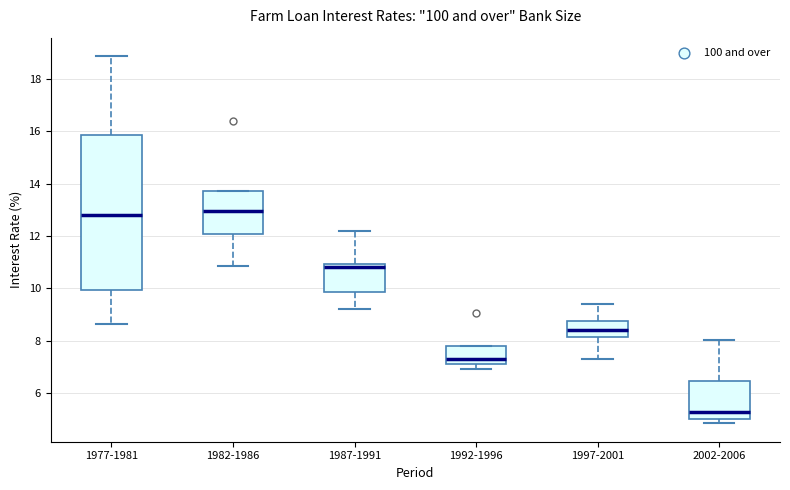

Reading left to right, transcribe this box plot: for each box, give where its median line is, the range the box spans, and where its two whiskers end, as read against the y-axis. The values are not printed on the chart, so give them approximately, as read against the axis.

1977-1981: median 12.8, box 10.0 to 15.8, whiskers 8.6 to 18.8
1982-1986: median 13.0, box 12.0 to 13.8, whiskers 10.8 to 13.8
1987-1991: median 10.8, box 9.8 to 11.0, whiskers 9.2 to 12.2
1992-1996: median 7.2 (just above the box's lower edge), box 7.2 to 7.8, whiskers 7.0 to 7.8
1997-2001: median 8.4, box 8.2 to 8.8, whiskers 7.4 to 9.4
2002-2006: median 5.2, box 5.0 to 6.4, whiskers 4.8 to 8.0